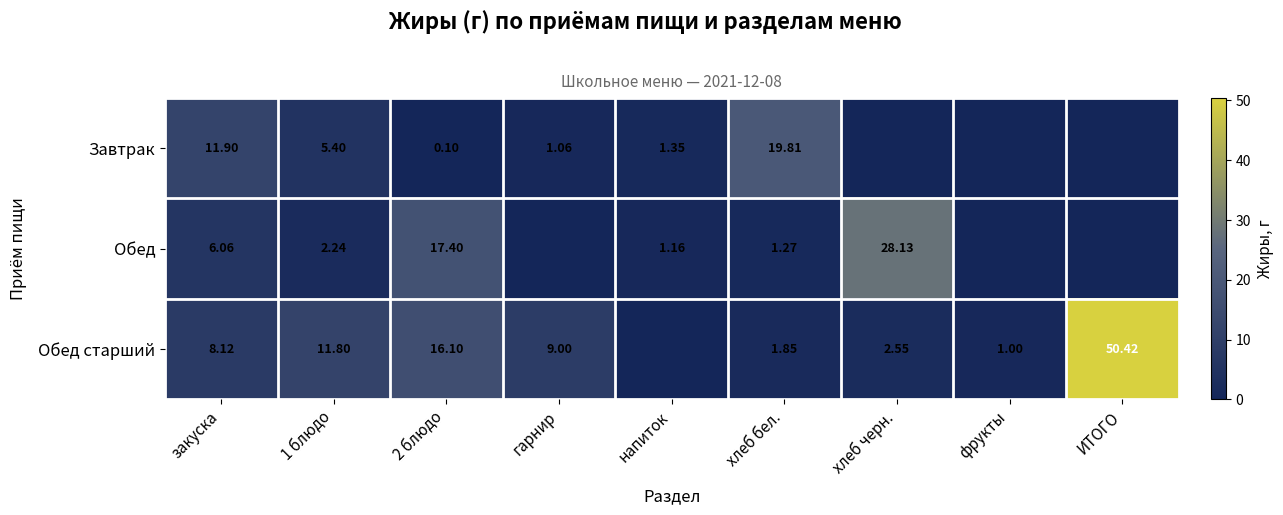

At 1 блюдо, list the series in order from smallest to largest.

Обед, Завтрак, Обед старший